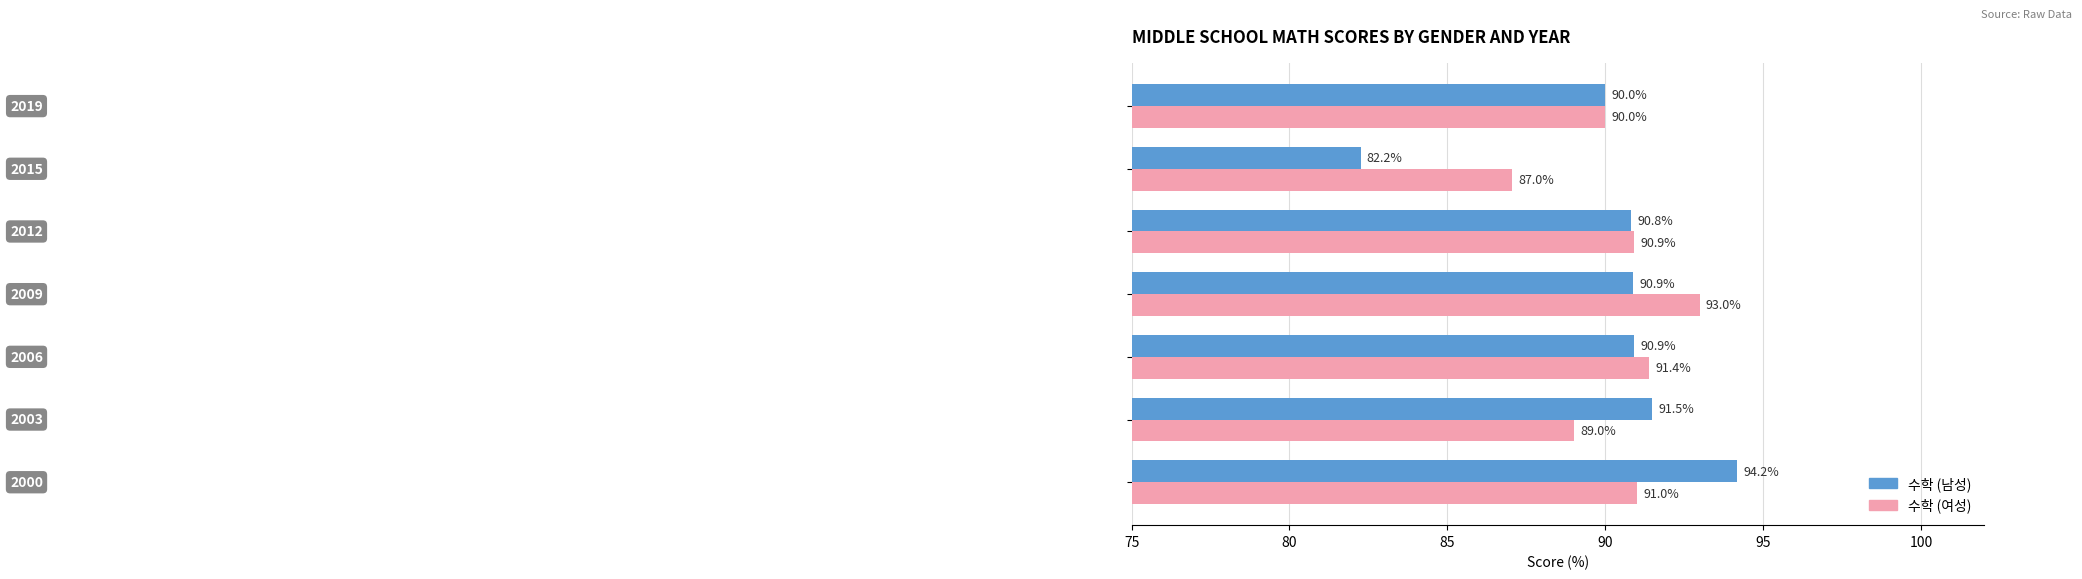

Rank the series by their maximum value, from highest to lowest.

수학 (남성), 수학 (여성)